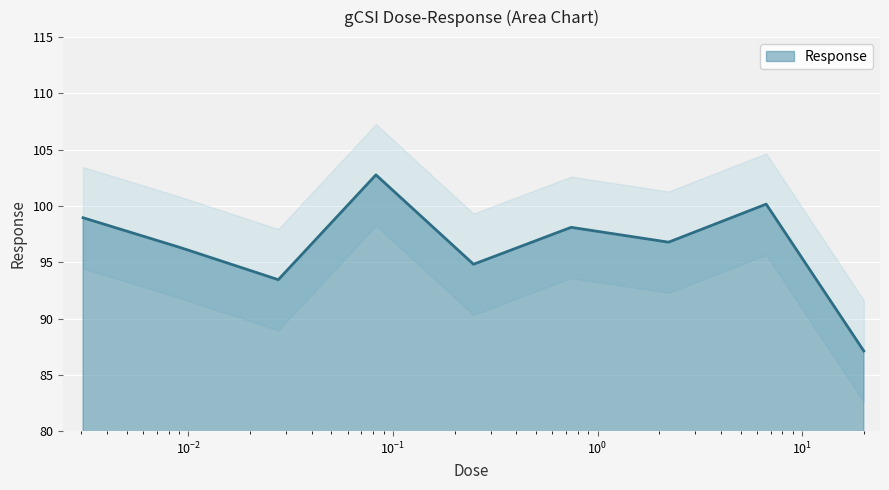

What is the maximum value shown in the chart?

102.8